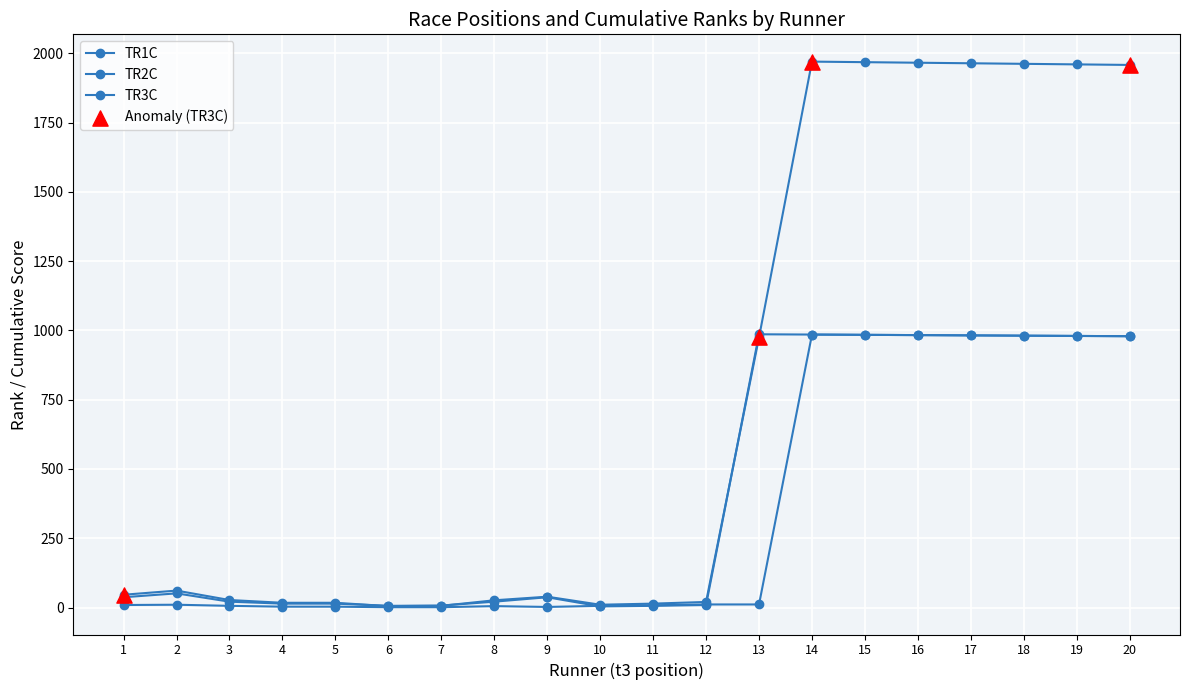

Which series has the largest total across all categories?

TR3C